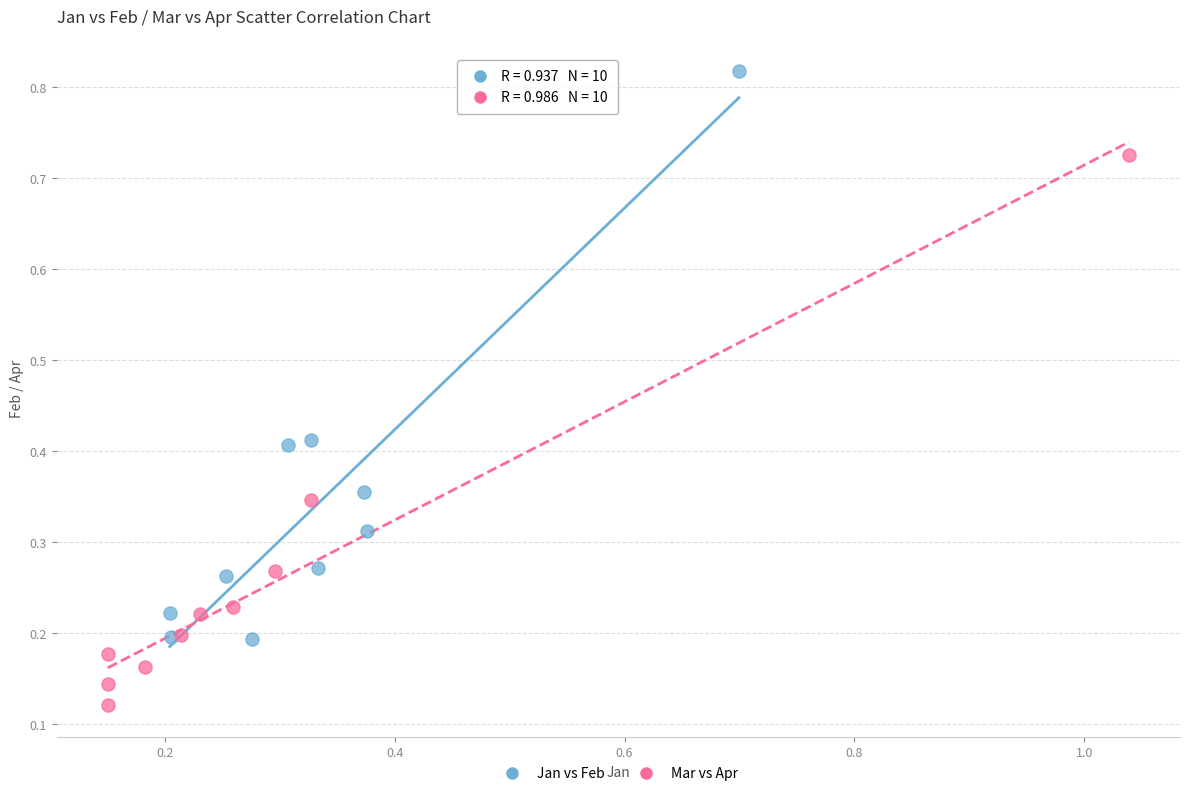

Which series has the widest spread of Y values?

Jan vs Feb